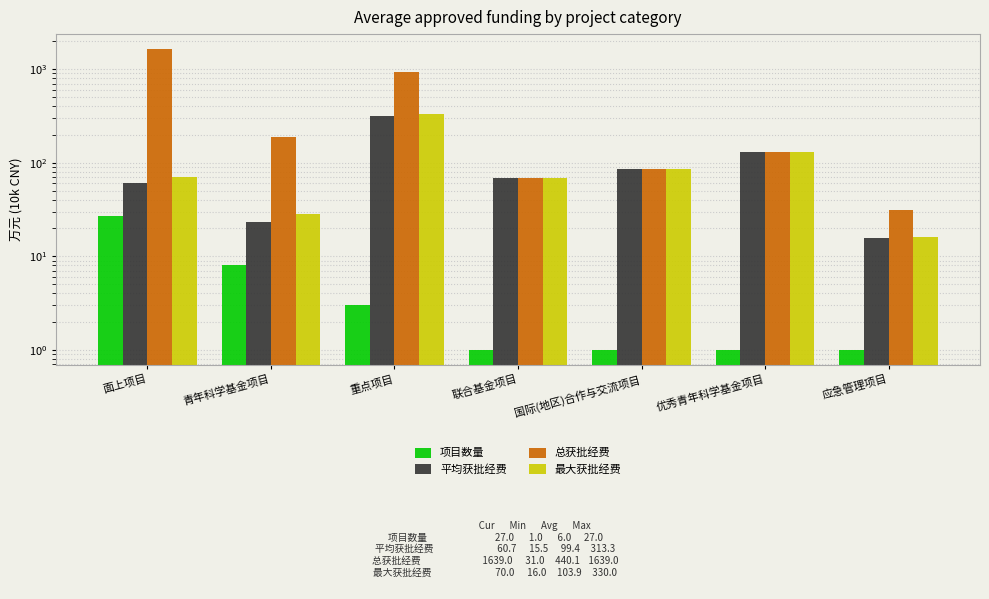

What is the difference between the highest and lowest values at 重点项目?

937.0